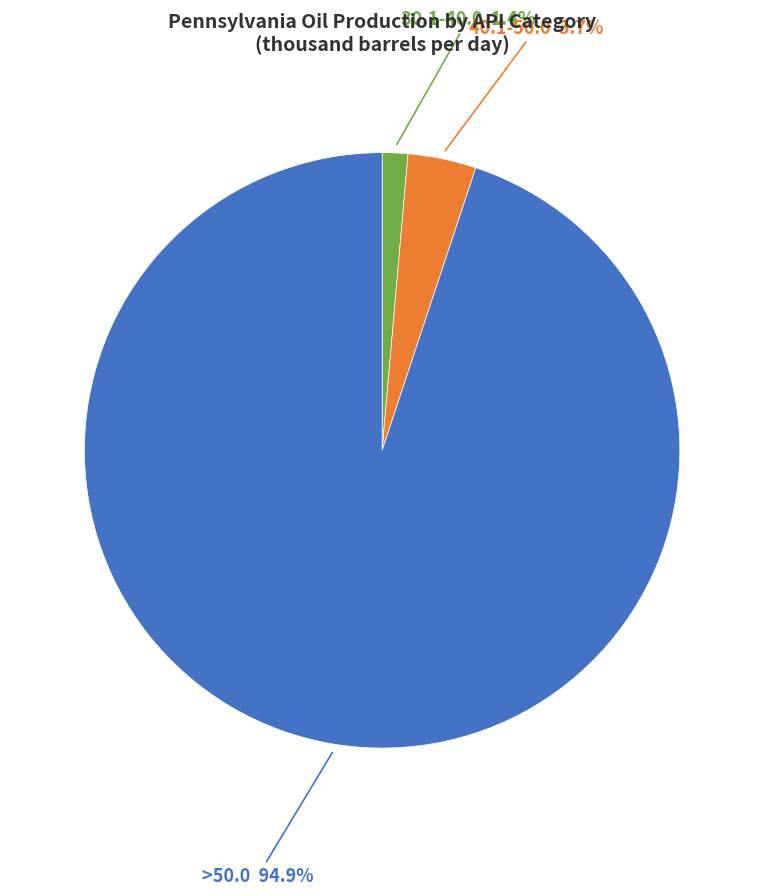

To the nearest percent, what is the difference between the largest and smallest slice percentages?

94%